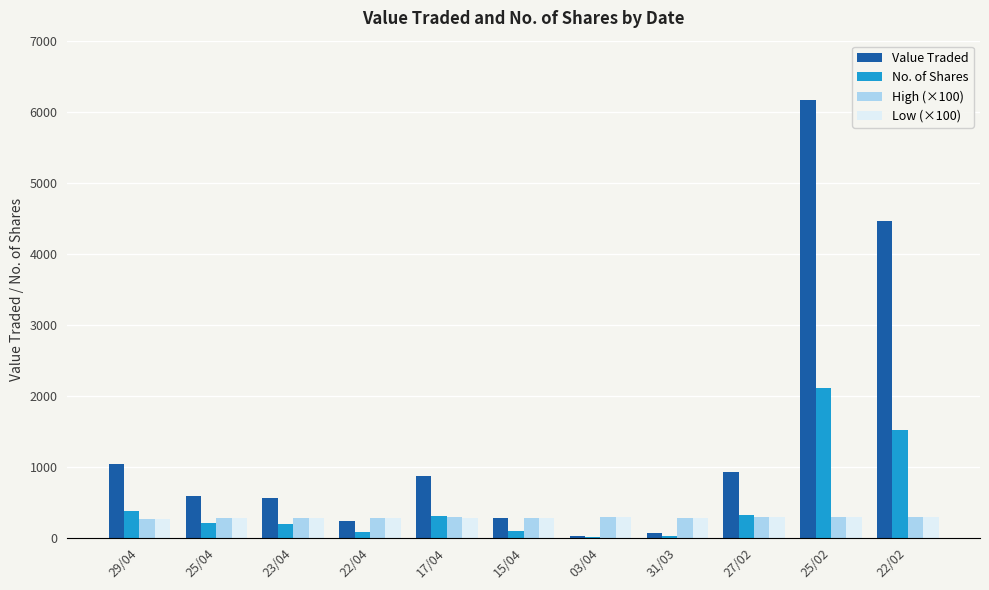

Count the number of data series in this chart.

4